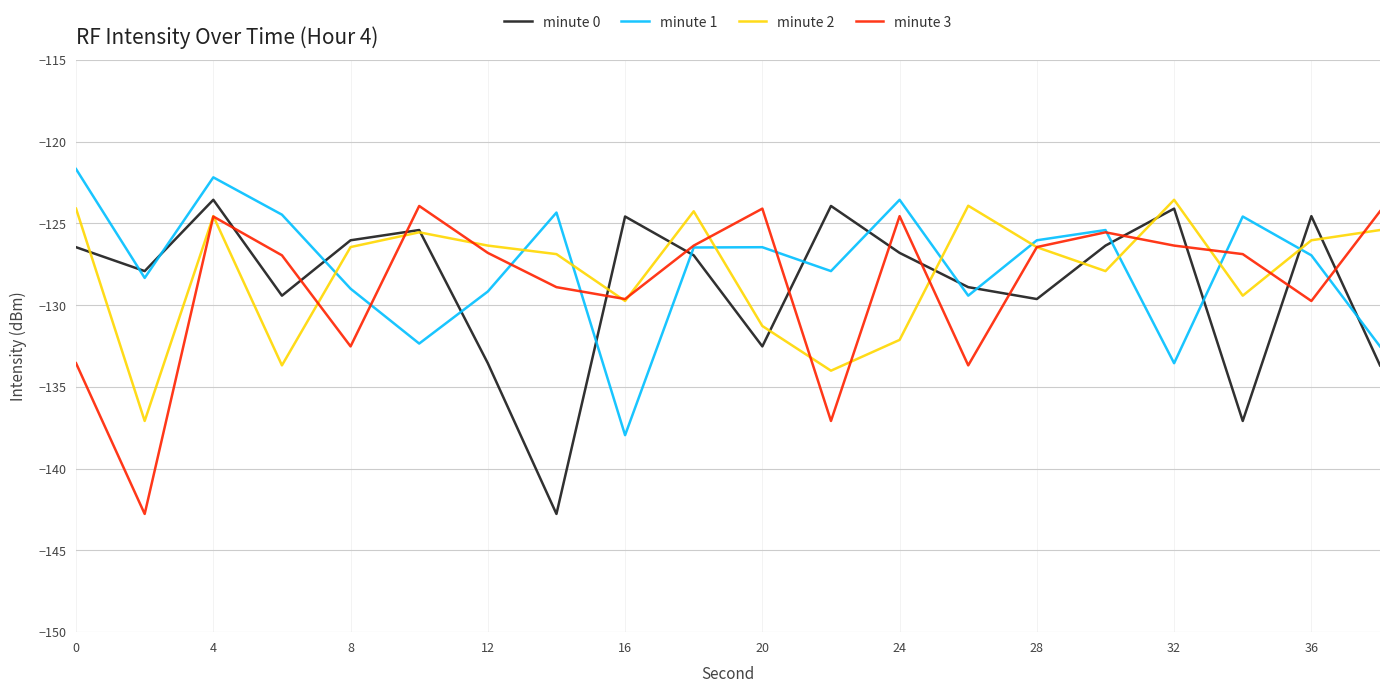

After their last crossing, which series has the higher values: minute 2 or minute 1?

minute 2